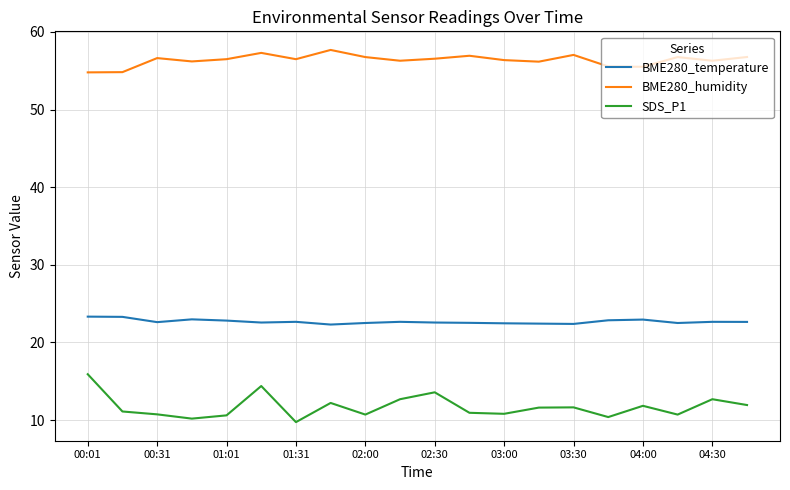

What is the difference between the maximum and minimum values in the BME280_humidity series?

2.9